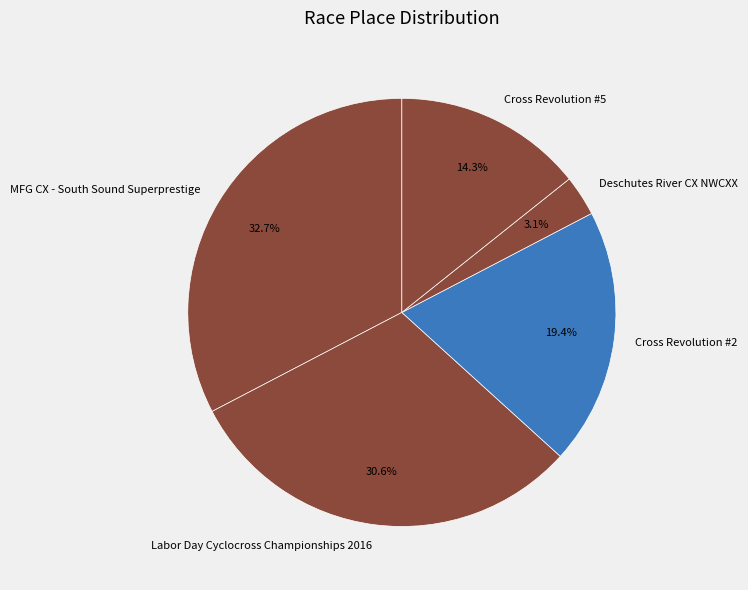

Rank the categories by value from highest to lowest.

MFG CX - South Sound Superprestige, Labor Day Cyclocross Championships 2016, Cross Revolution #2, Cross Revolution #5, Deschutes River CX NWCXX